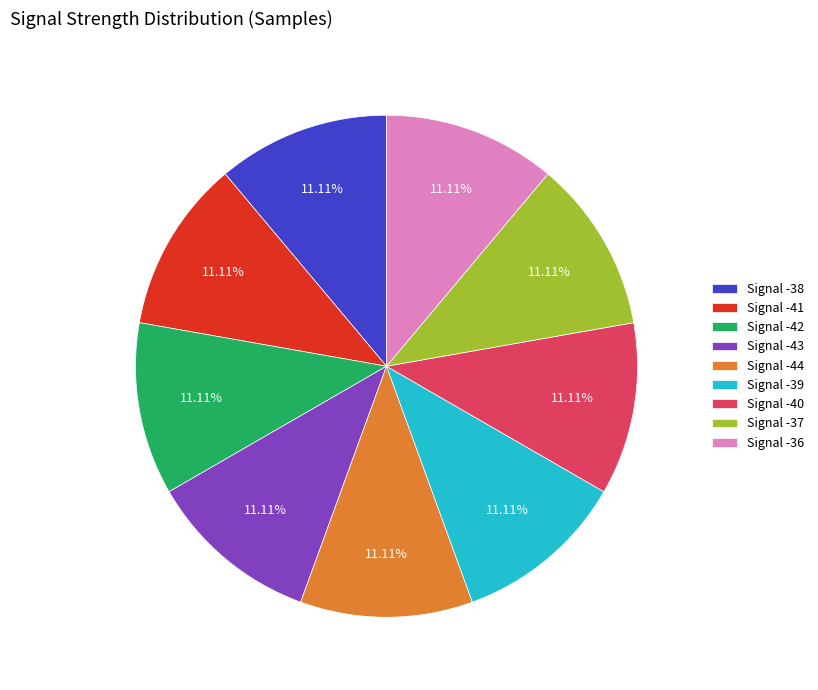

What is the ratio of the value at Signal -44 to the value at Signal -37?

1.0